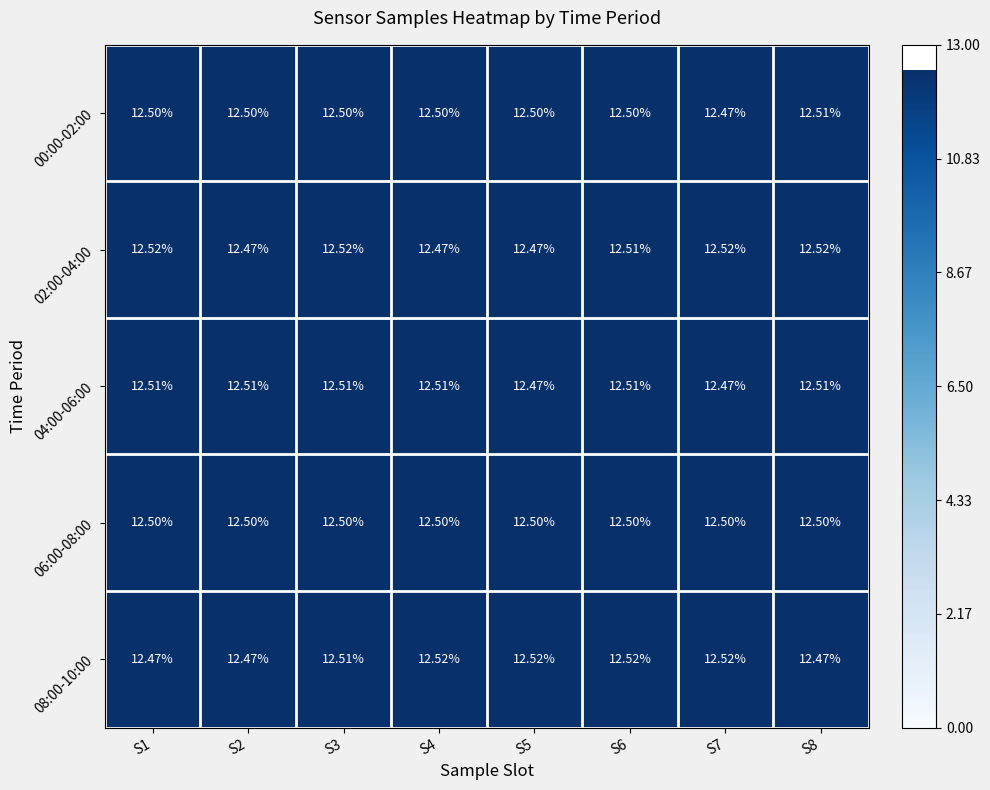

Is the value of 08:00-10:00 at S8 greater than the value of 02:00-04:00 at S1?

No